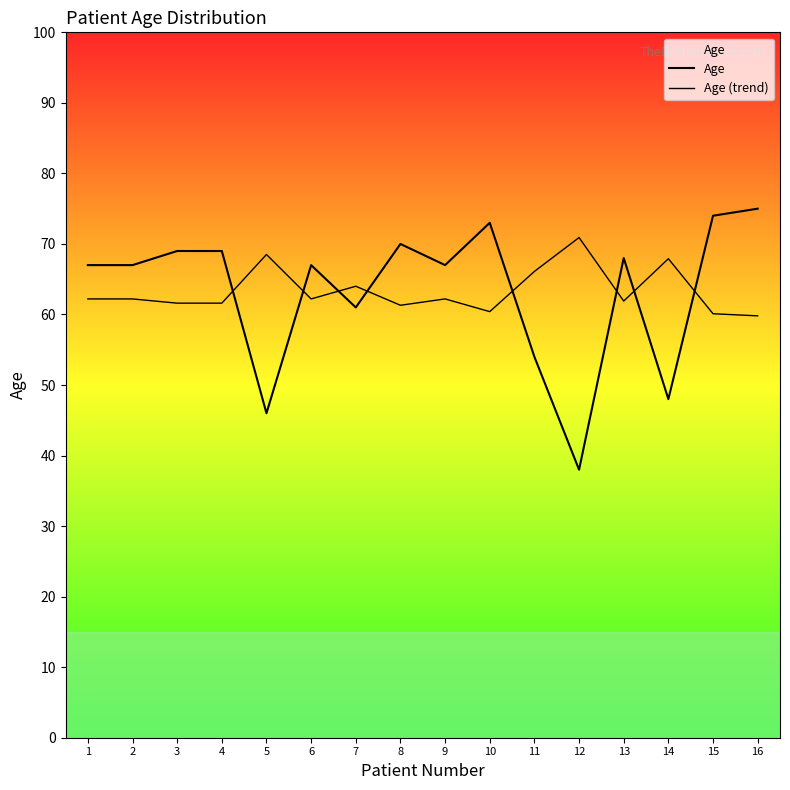

Is this an area chart (filled region under the line)?

Yes